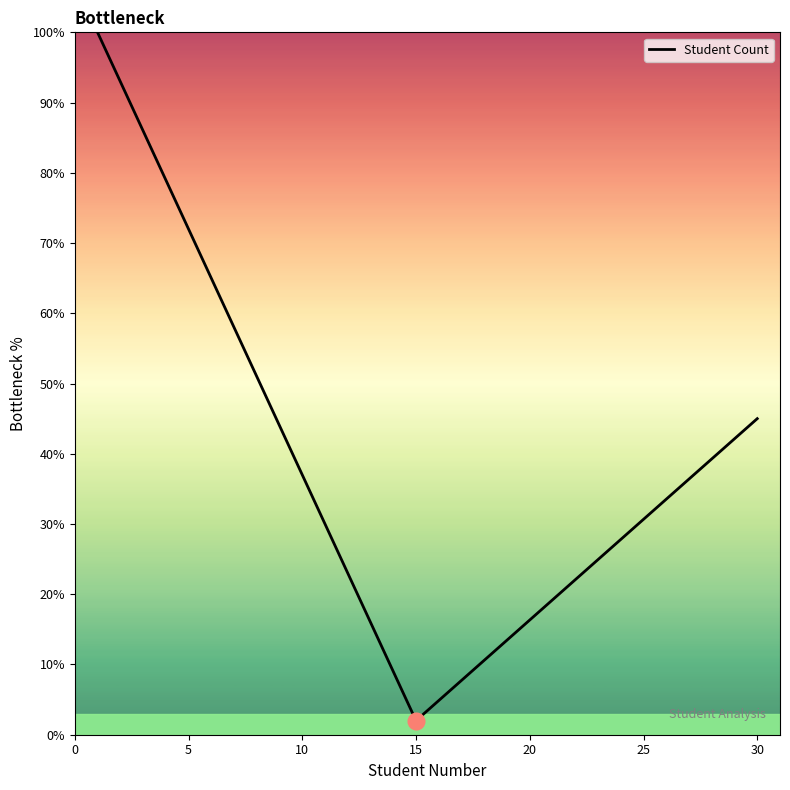

What is the greatest value displayed?

100.0